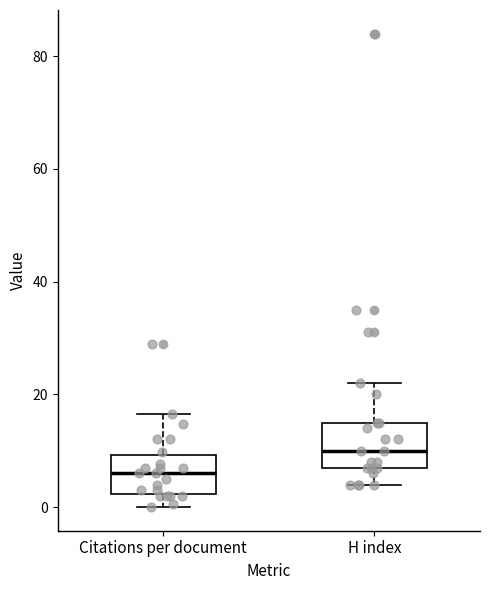

Where is the upper edge of the box for H index on the y-axis? The values are not printed on the chart, so give them approximately, as read against the axis.

16